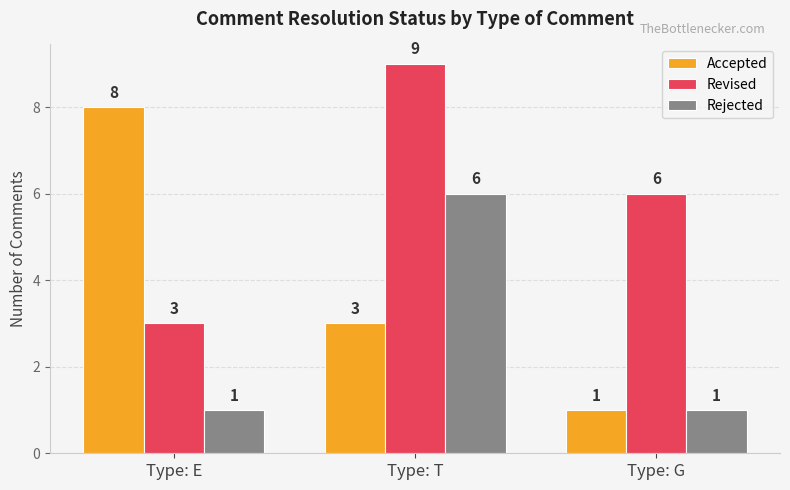

Which series has the widest spread of values?

Accepted